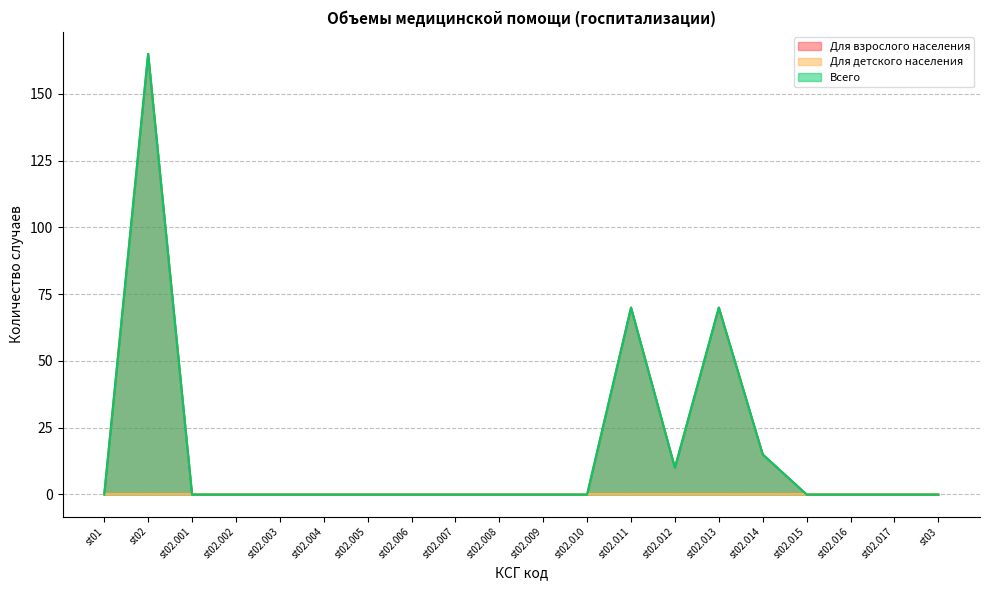

True or false: Всего and Для взрослого населения intersect in this chart.

False